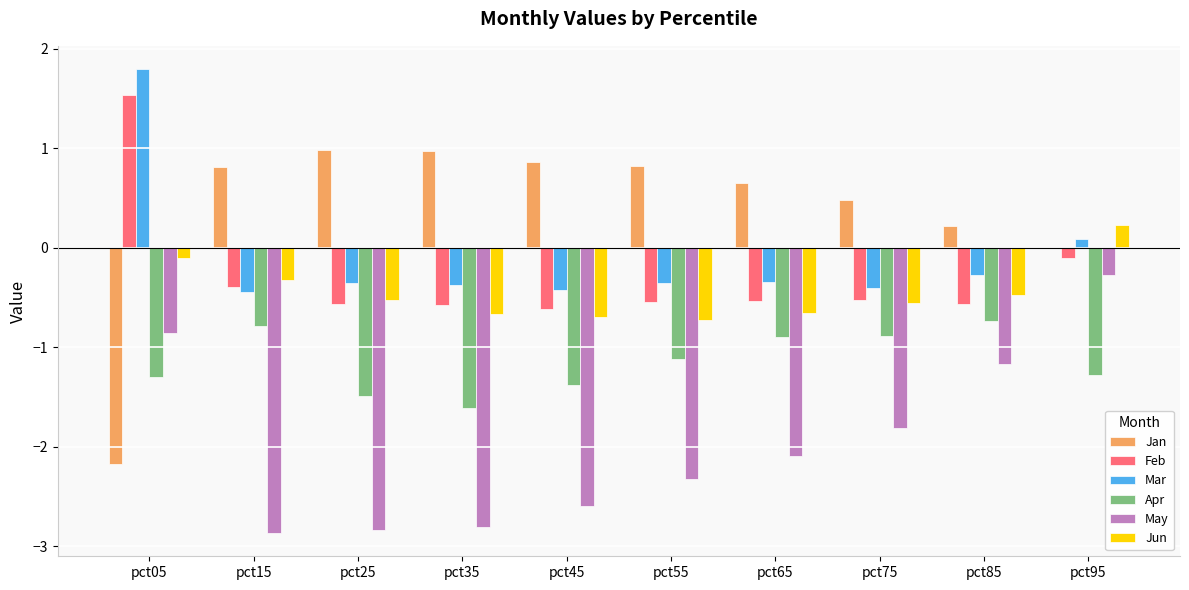

How many series are shown in this chart?

6